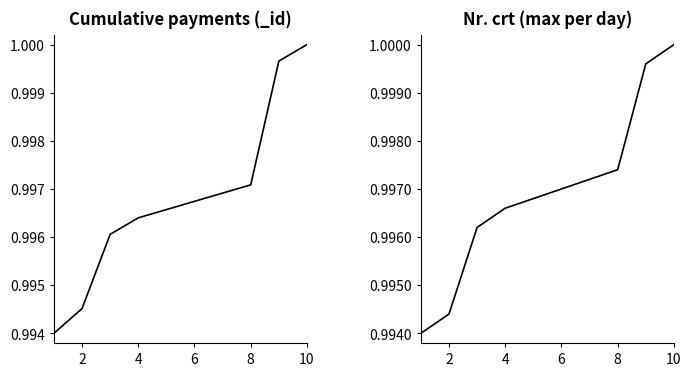

How many intersections are there between Nr. crt (max per day) and Cumulative payments (_id)?

2